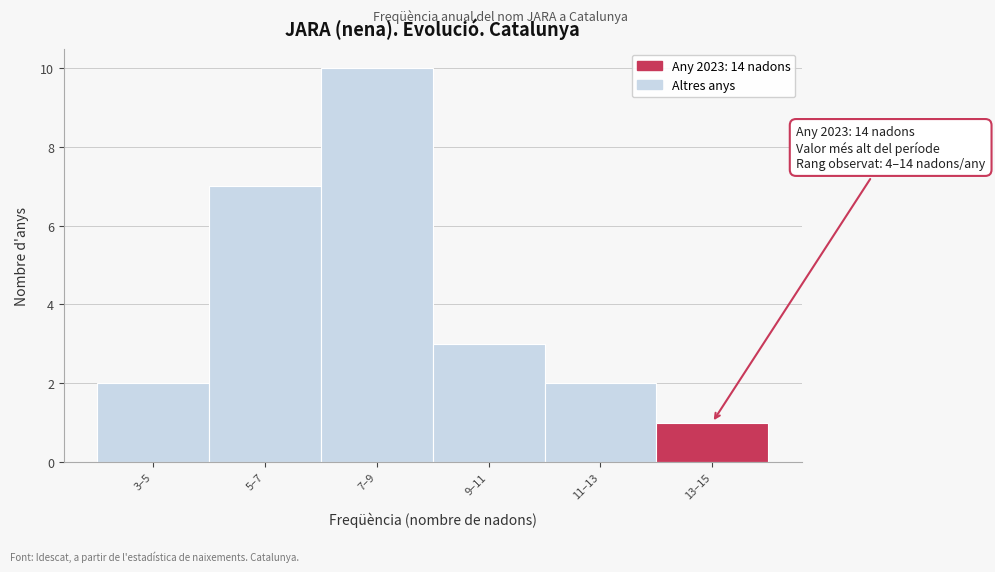

Reading right to left, what are all the values shown in this chart?

13–15=1	11–13=2	9–11=3	7–9=10	5–7=7	3–5=2